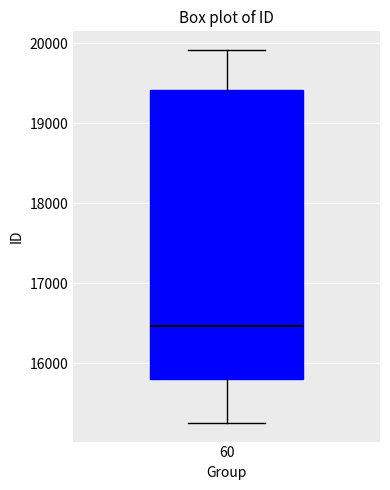

Transcribe this box plot: give where the median line is, the range the box spans, and where the two whiskers end, as read against the y-axis. The values are not printed on the chart, so give them approximately, as read against the axis.

median 16500, box 15800 to 19400, whiskers 15300 to 19900